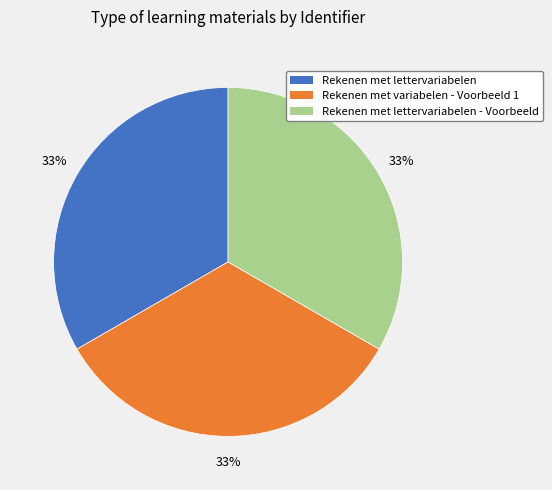

Count the number of slices in the pie.

3